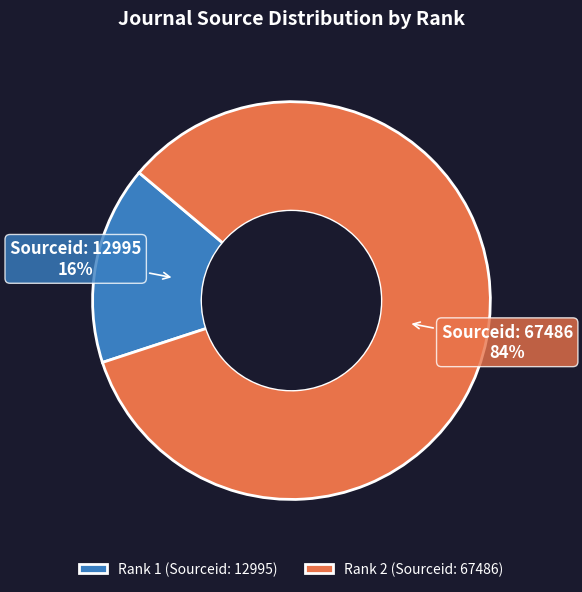

How many slices are in this pie chart?

2